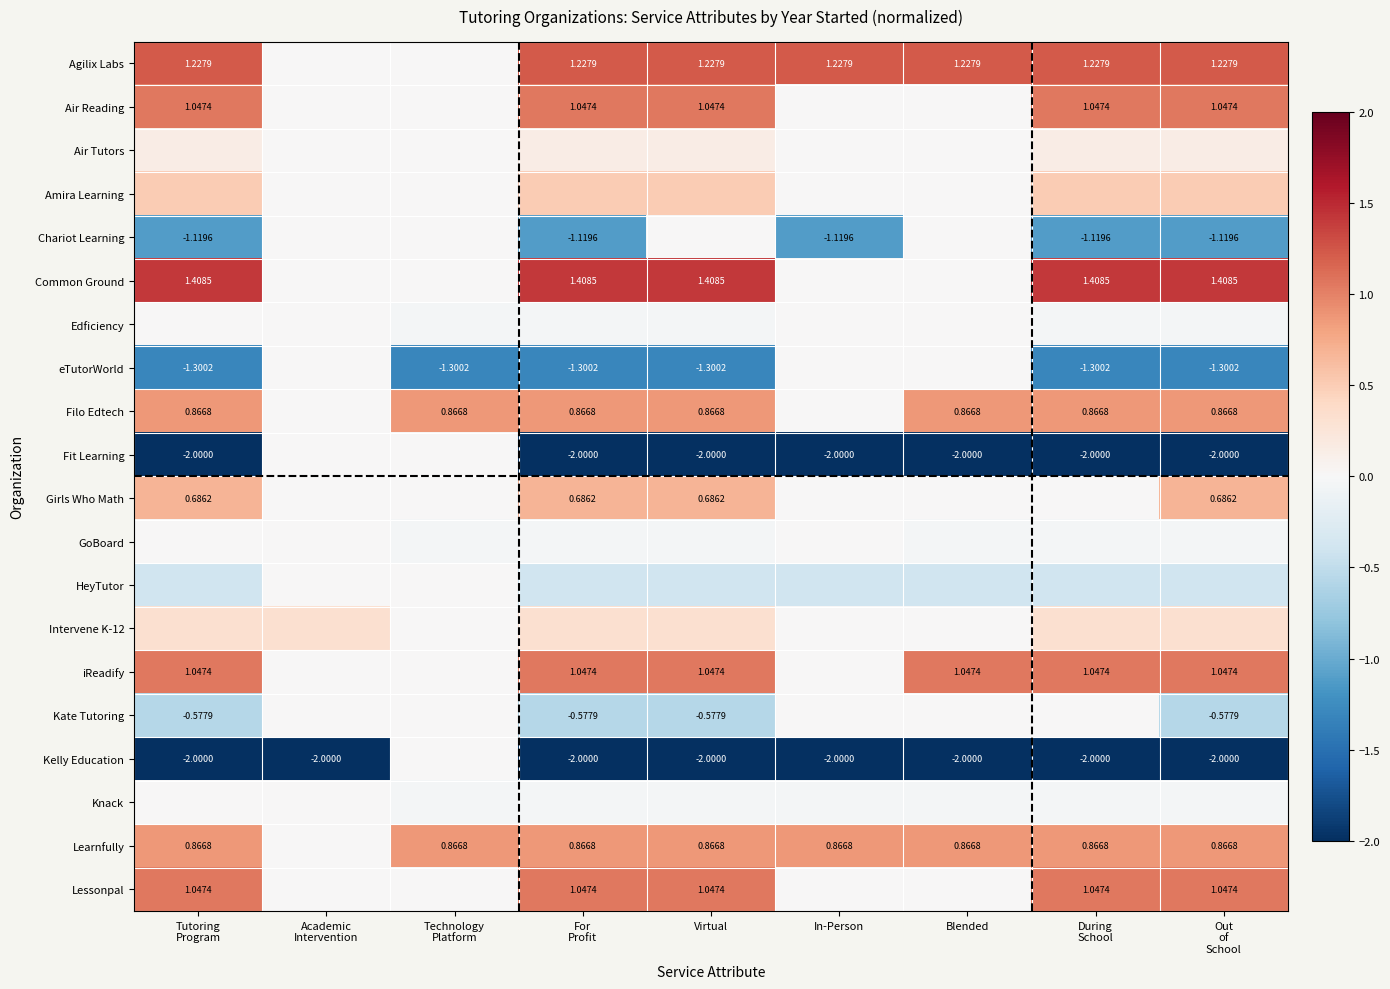

At which label is Fit Learning closest to -1?

Tutoring Program